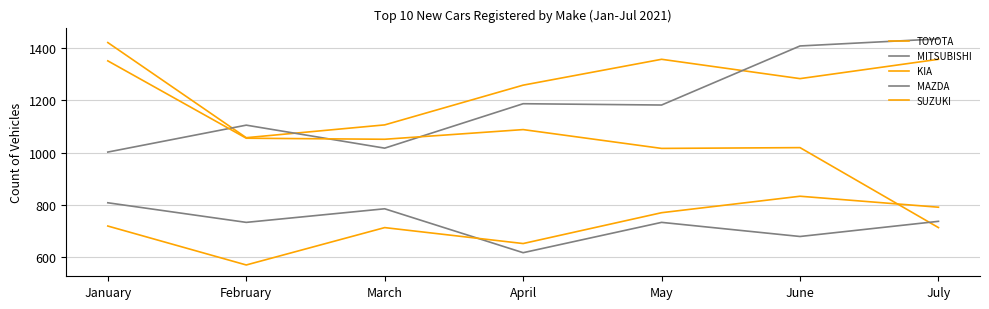

What is the lowest value of the SUZUKI series?

570